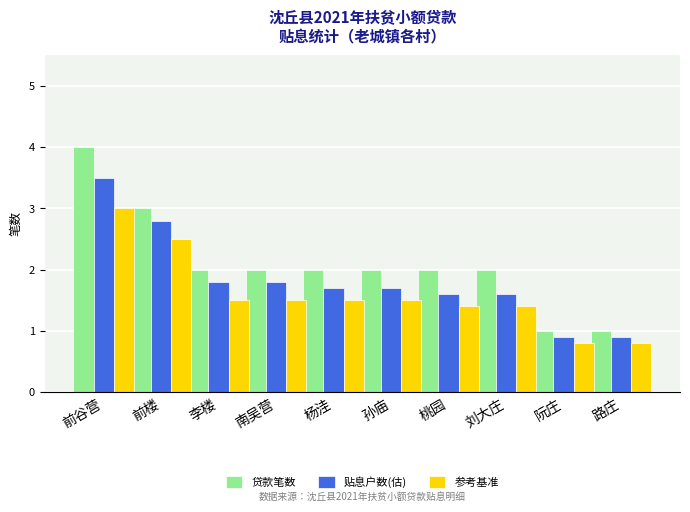

What are all the series names shown in the legend?

贷款笔数, 贴息户数(估), 参考基准